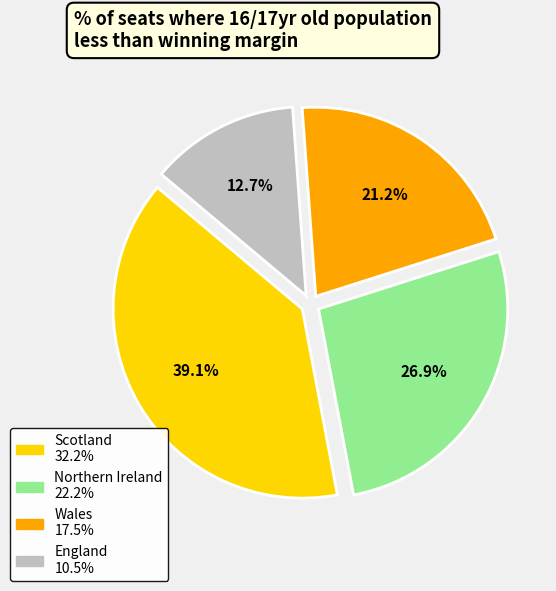

To the nearest percent, what is the difference between the largest and smallest slice percentages?

26%